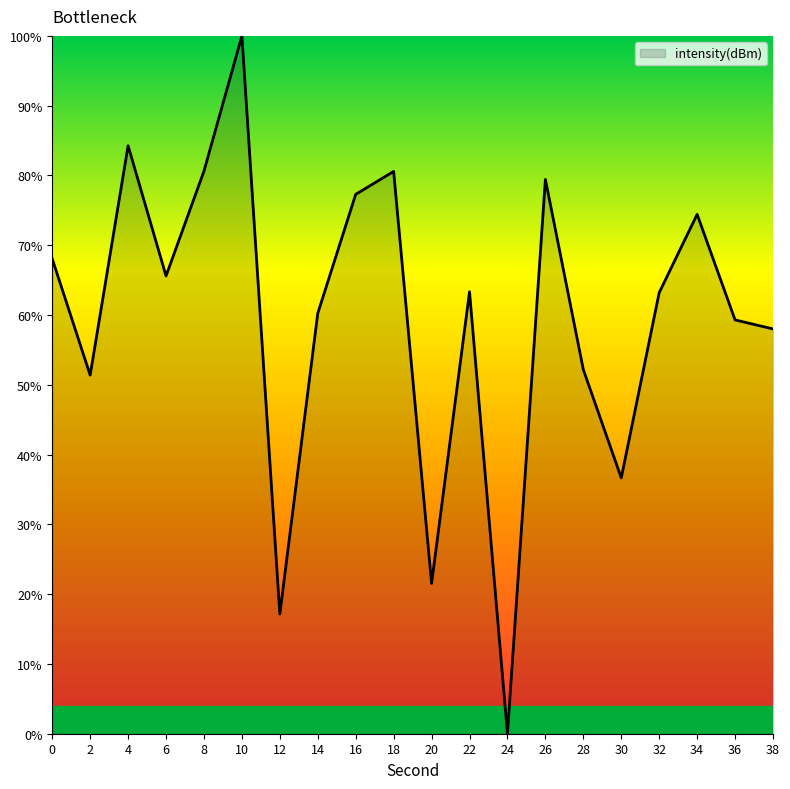

What is the sum of all values?

1193.3